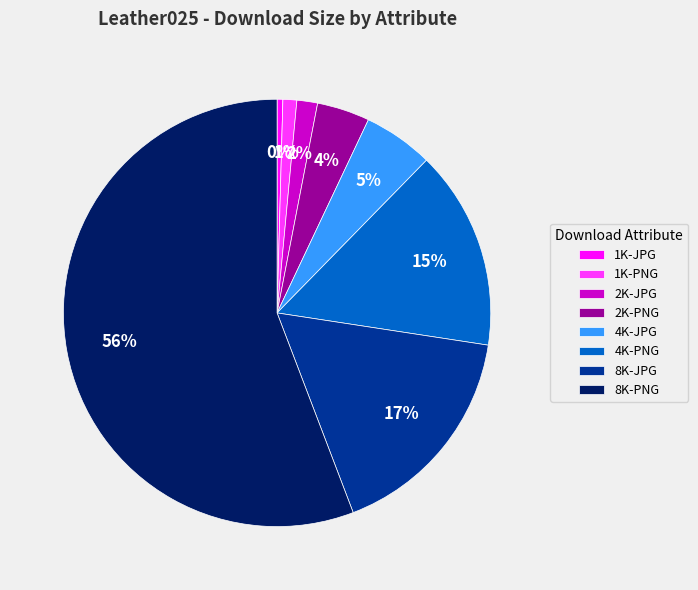

To the nearest percent, what is the difference between the 1K-PNG and 2K-JPG slice percentages?

1%